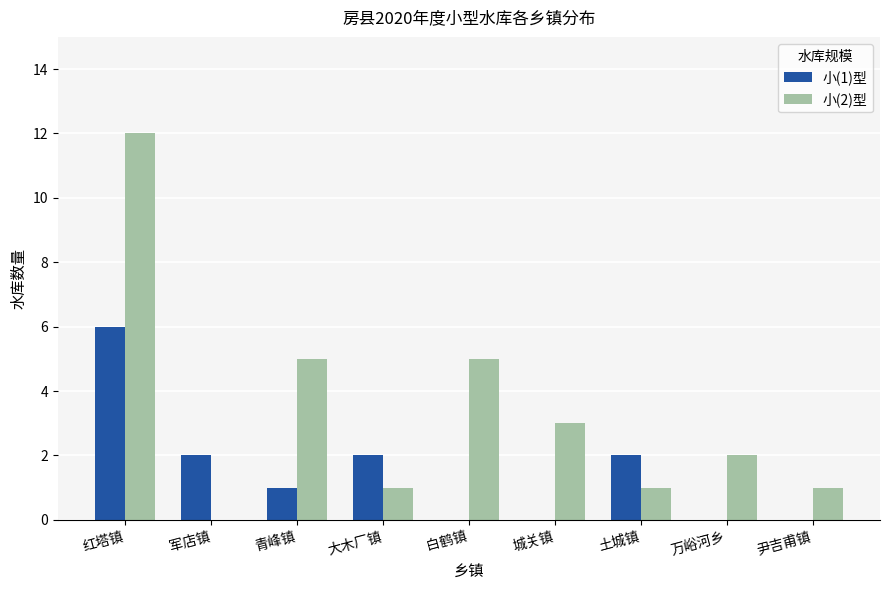

How many groups of bars are there?

9